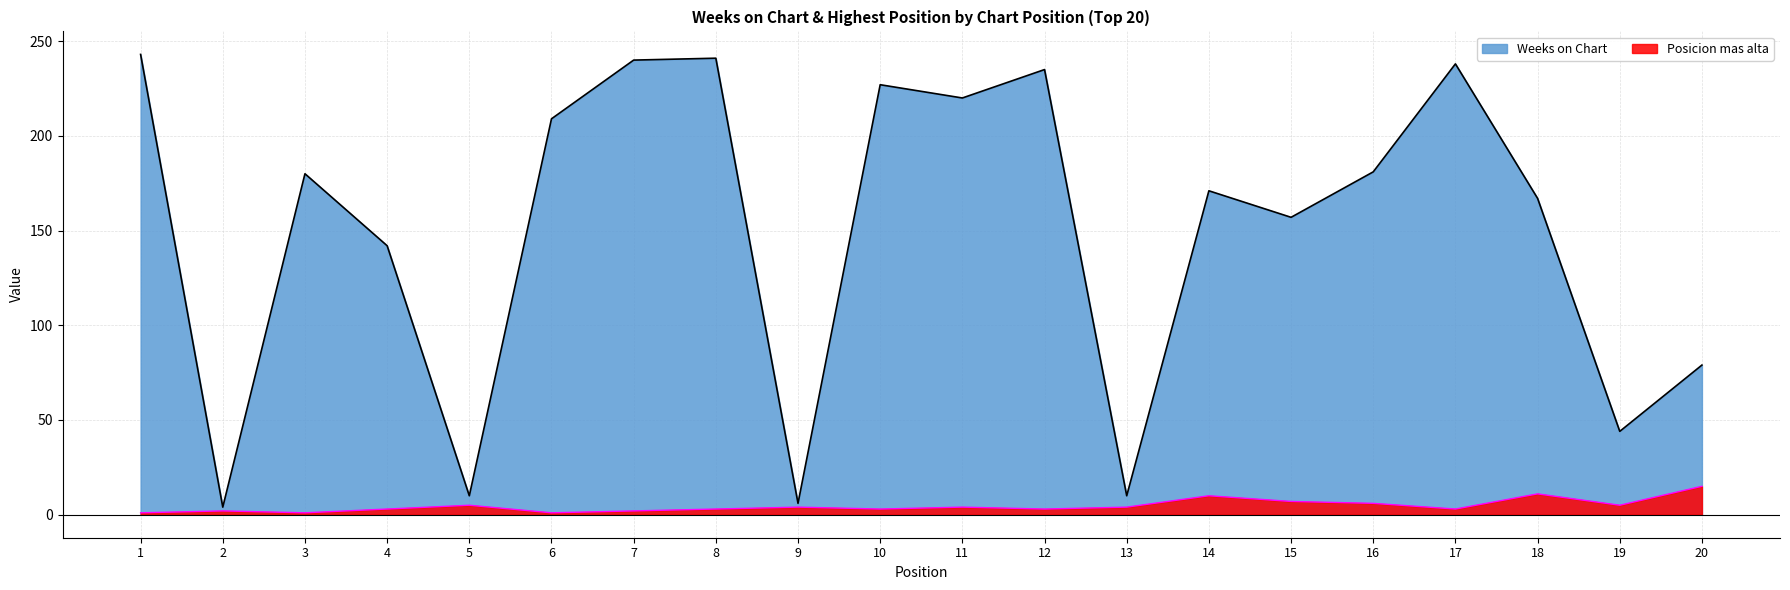

True or false: Weeks on Chart and Posicion mas alta cross at least once.

False